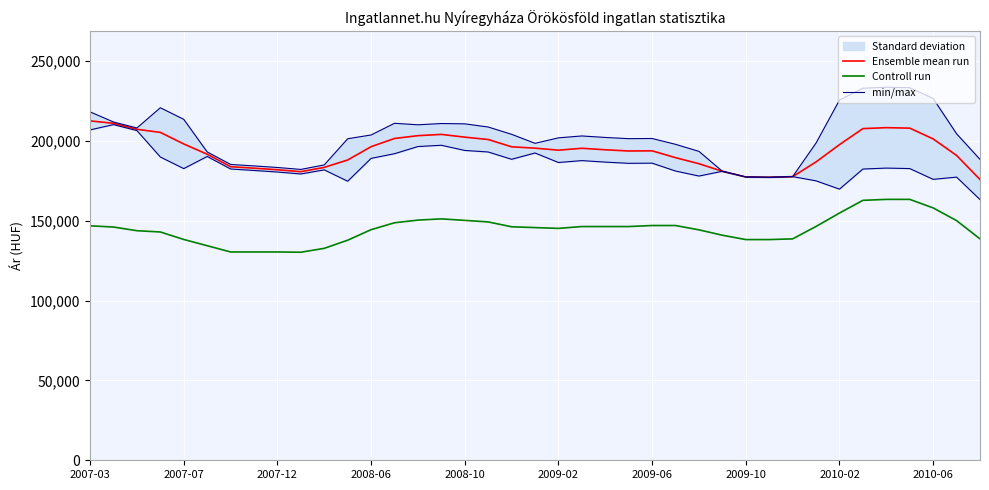

How many values in the Ensemble mean run series exceed 194404?

19